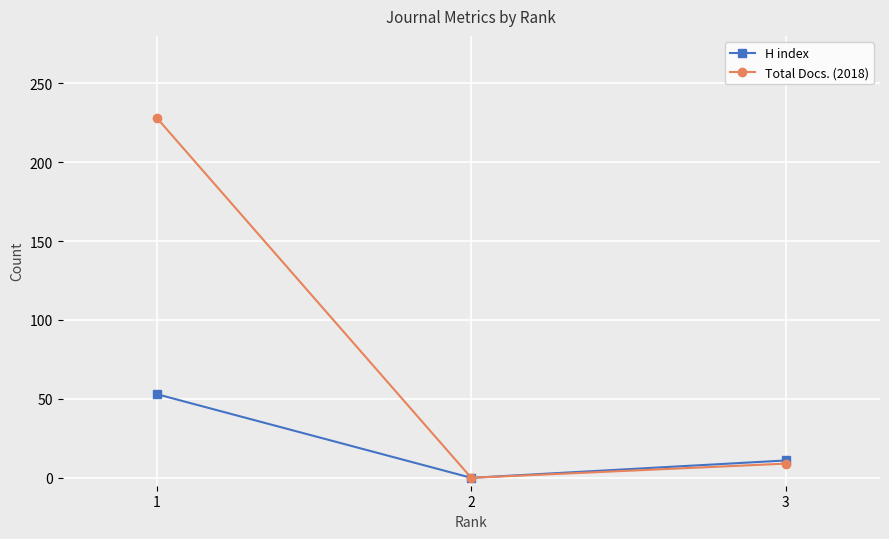

Between 1 and 3, which series saw the biggest shift?

Total Docs. (2018)